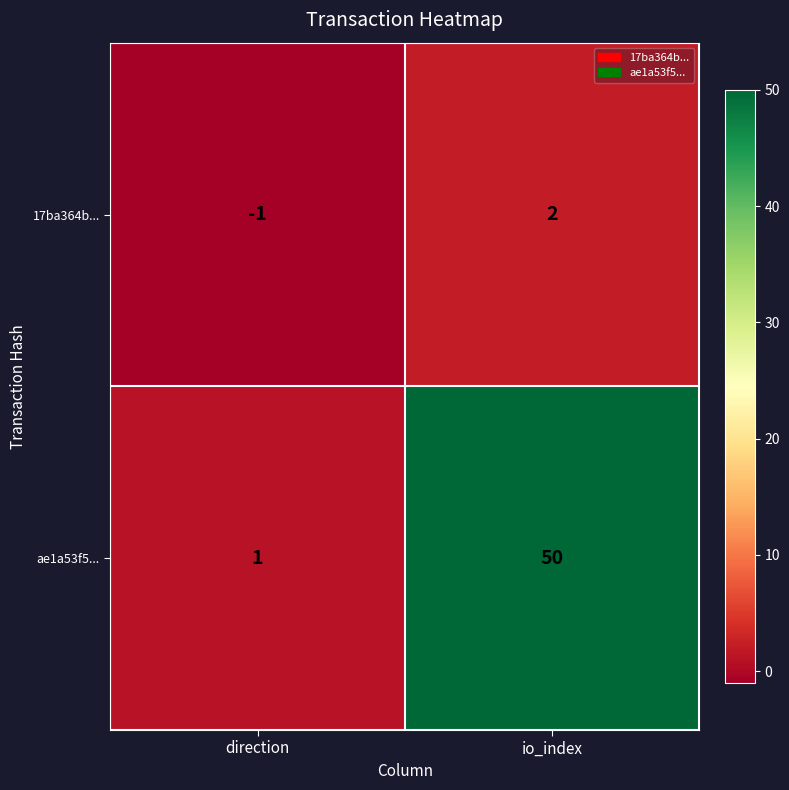

What is the difference between the 17ba364b... values at direction and io_index?

3